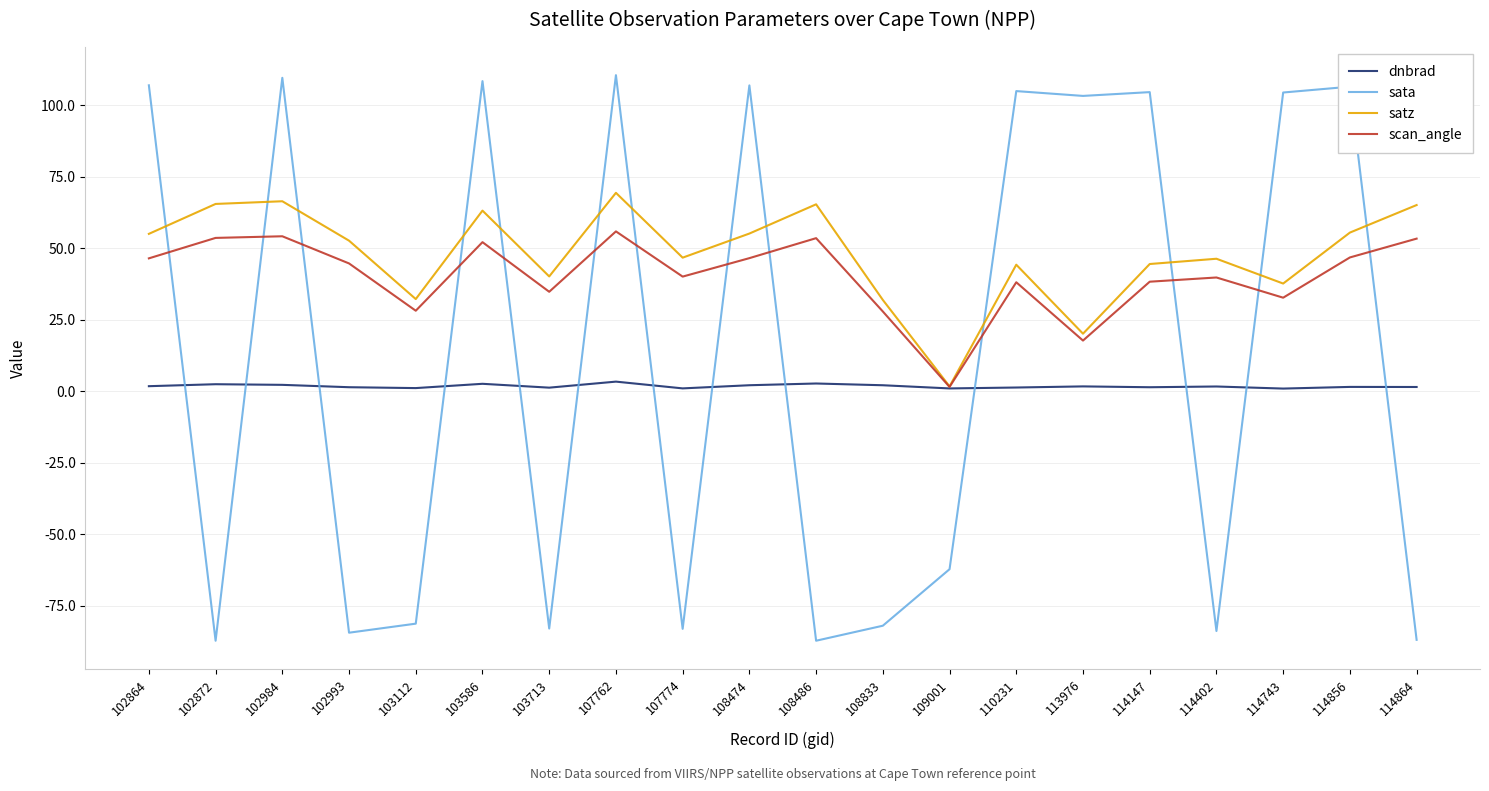

Is the value of satz at 110231 greater than the value of dnbrad at 114147?

Yes